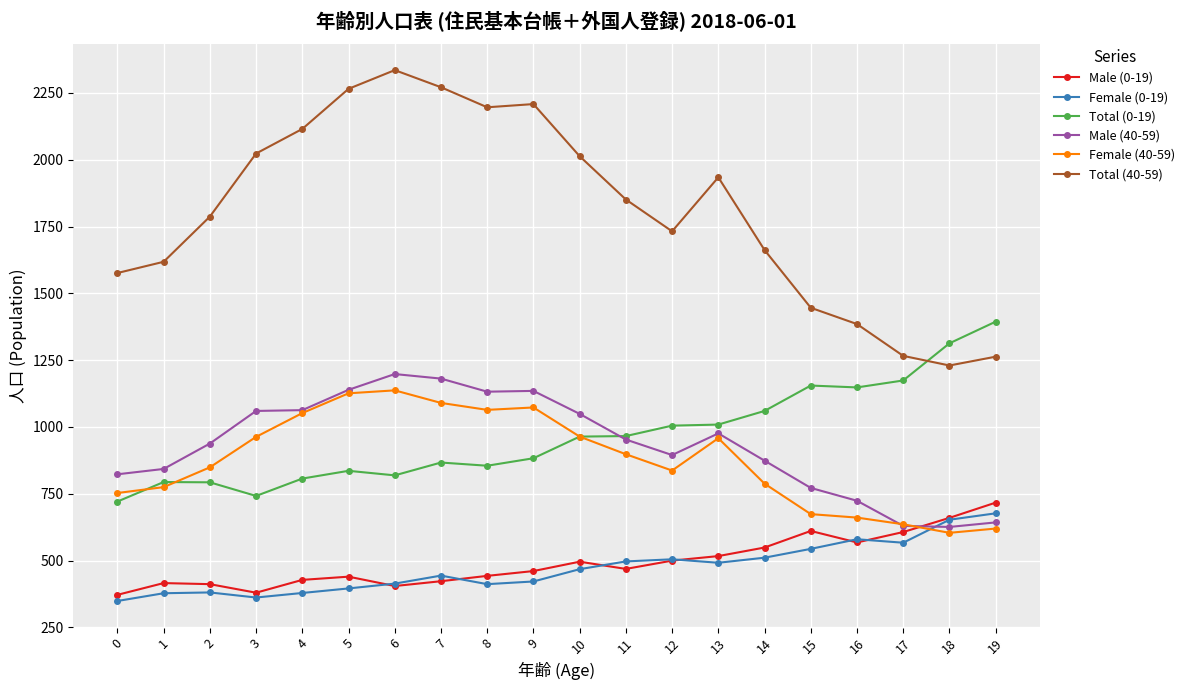

Is the value of Male (0-19) at 8 greater than the value of Male (40-59) at 7?

No